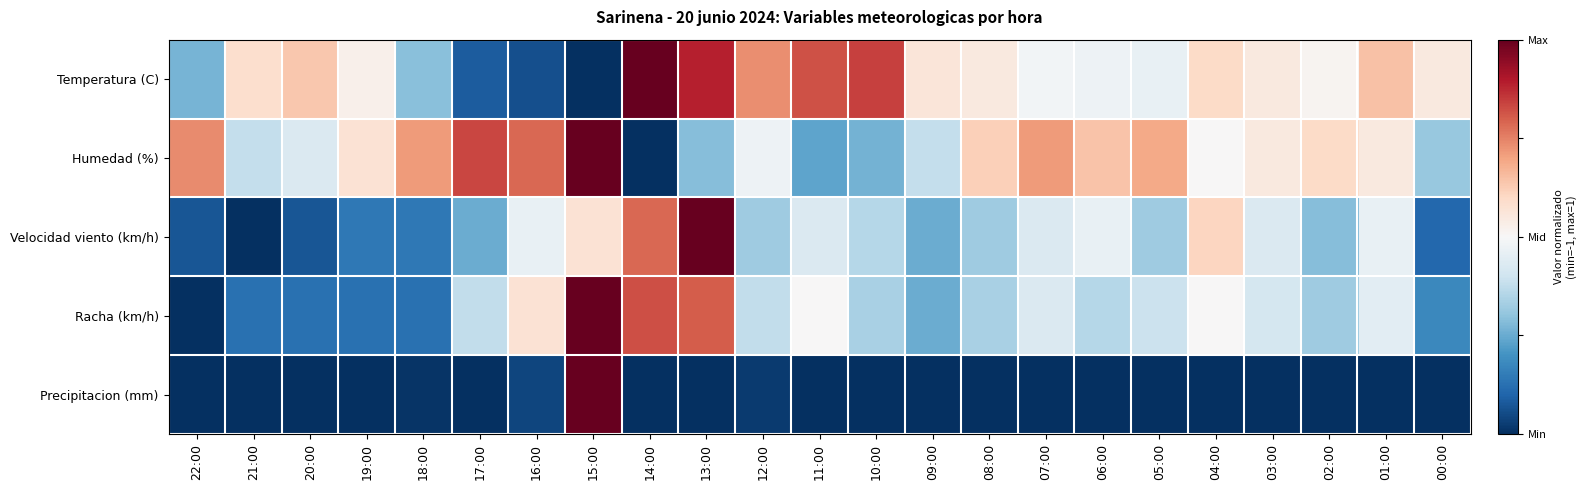

What is the total value across all series at 17:00?

-1.9